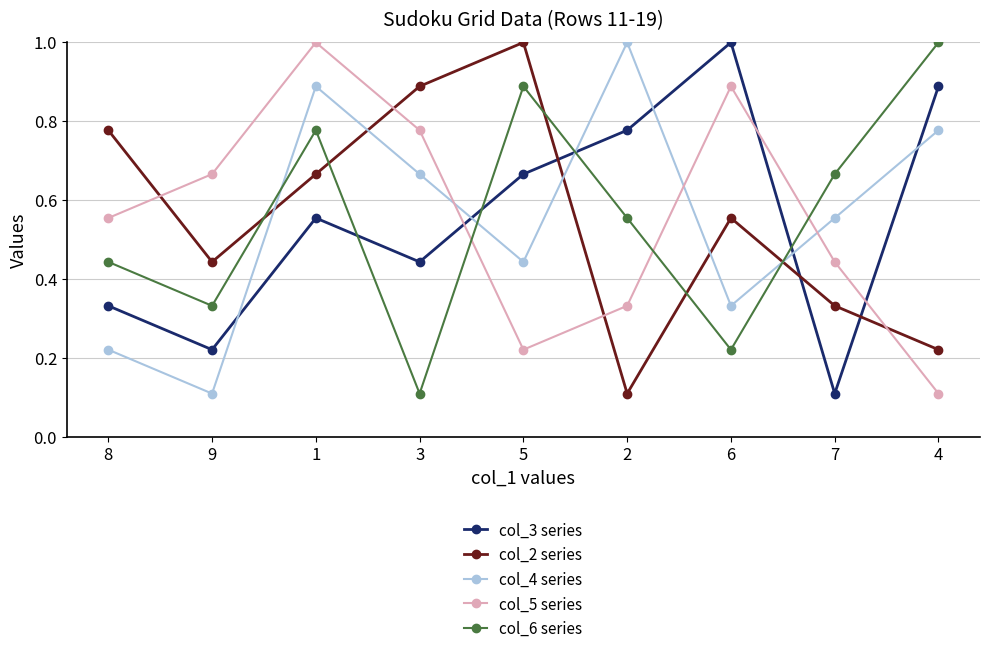

What is the sum of all col_3 series values?

5.0